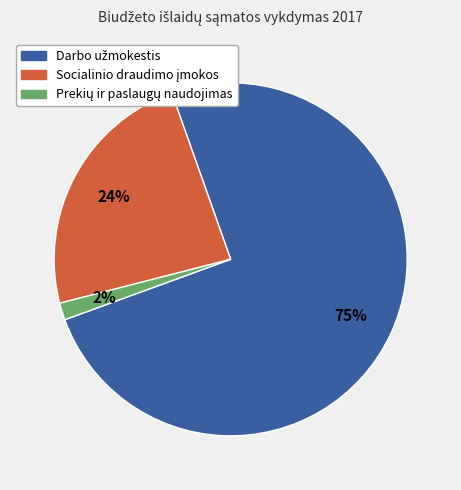

To the nearest percent, what is the average slice percentage?

33%